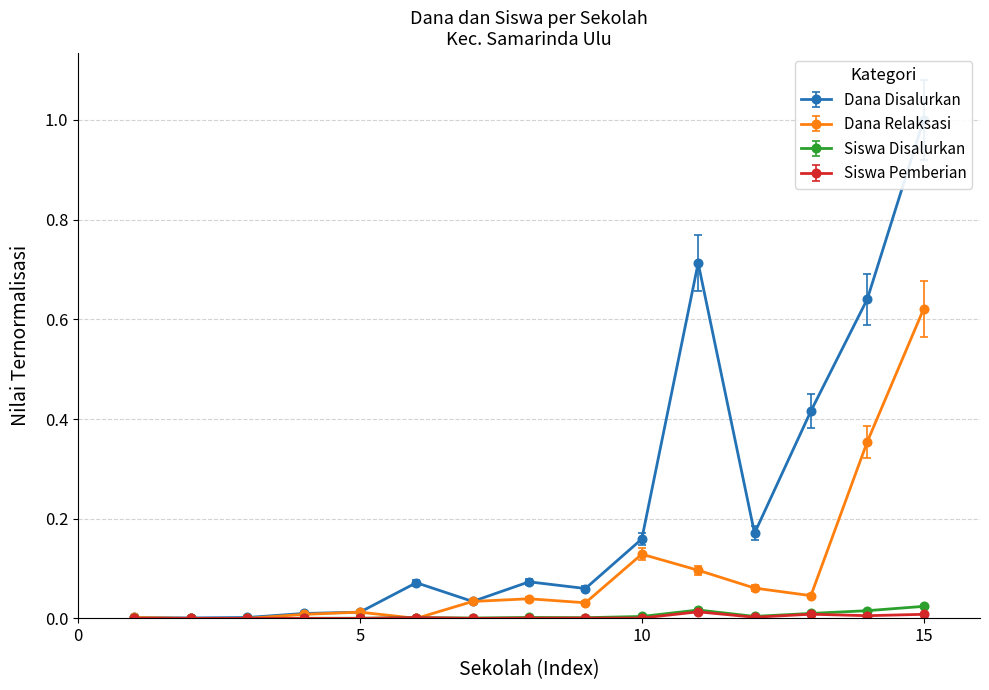

True or false: Siswa Pemberian has a value of 0.0 at 5.

True